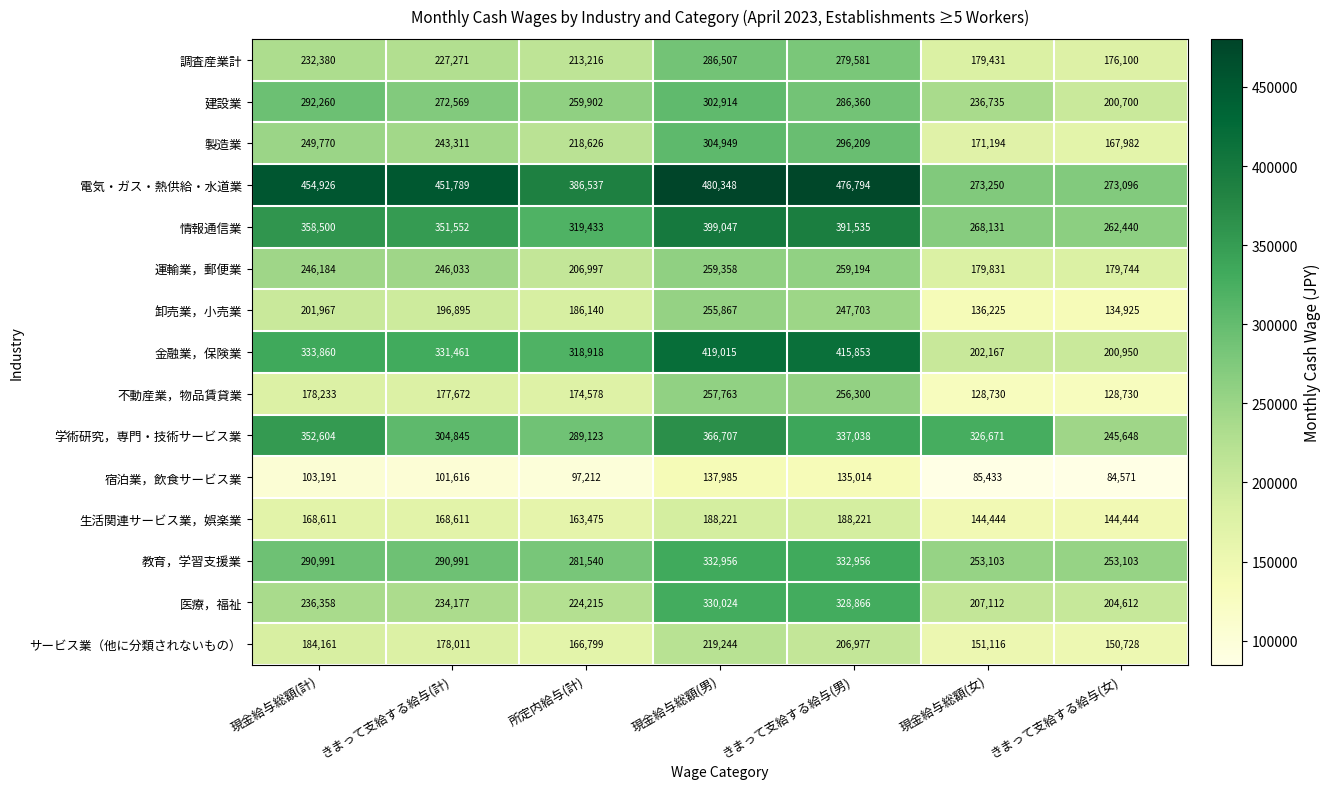

What value does the 建設業 series have at 現金給与総額(計), to the nearest 50?

292250